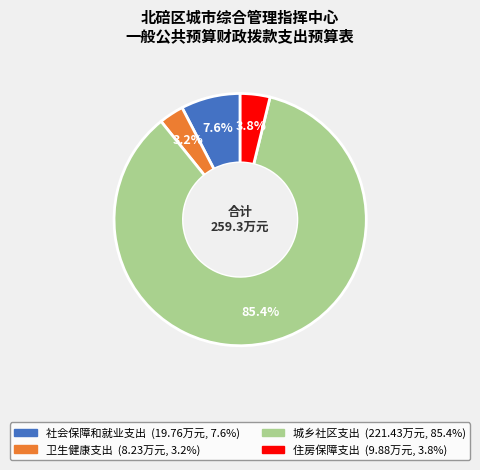

The 城乡社区支出 slice represents 93% of the pie. True or false?

False